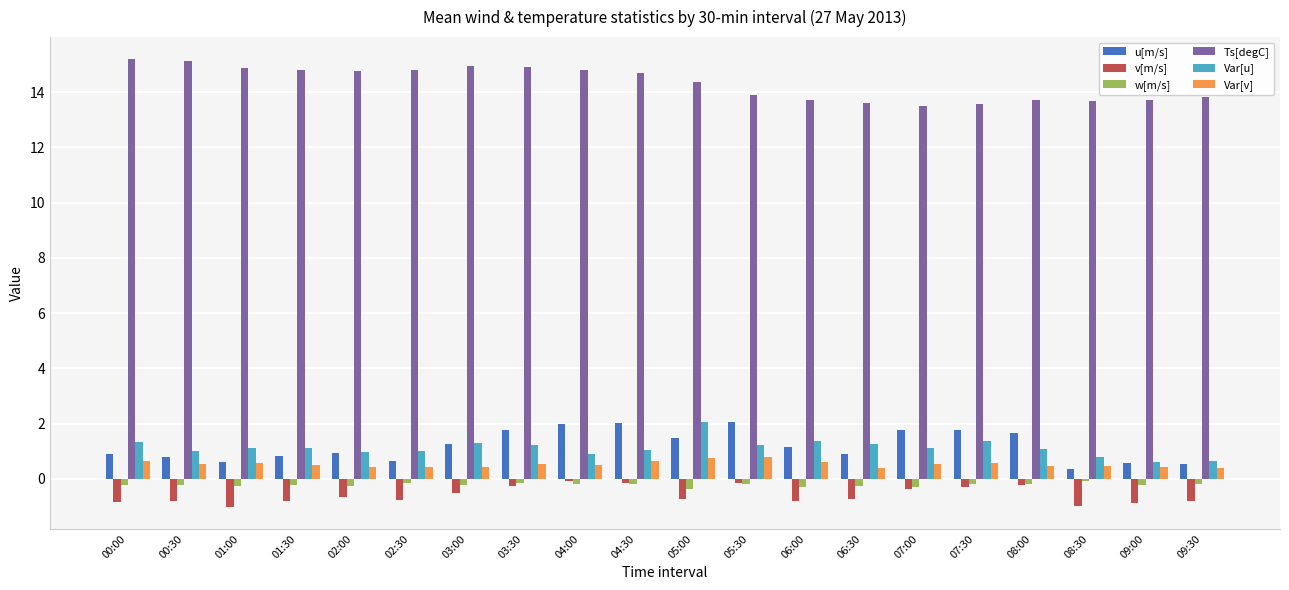

What is the difference between the maximum and second lowest values in the v[m/s] series?

0.9